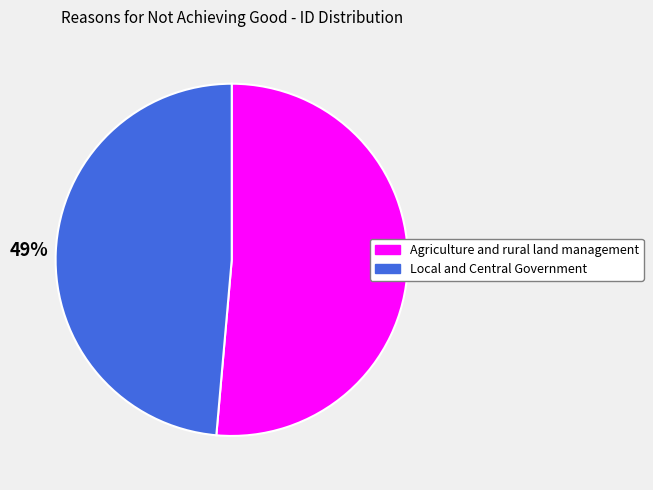

Combined, do Agriculture and rural land management and Local and Central Government account for over 50%?

Yes